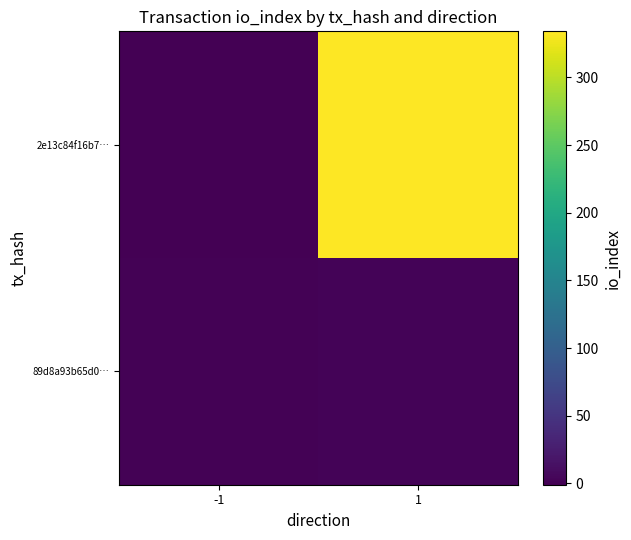

Reading right to left, list all the values displayed in this chart.

2e13c84f16b7…: 1=334	-1=-1
89d8a93b65d0…: 1=2	-1=1